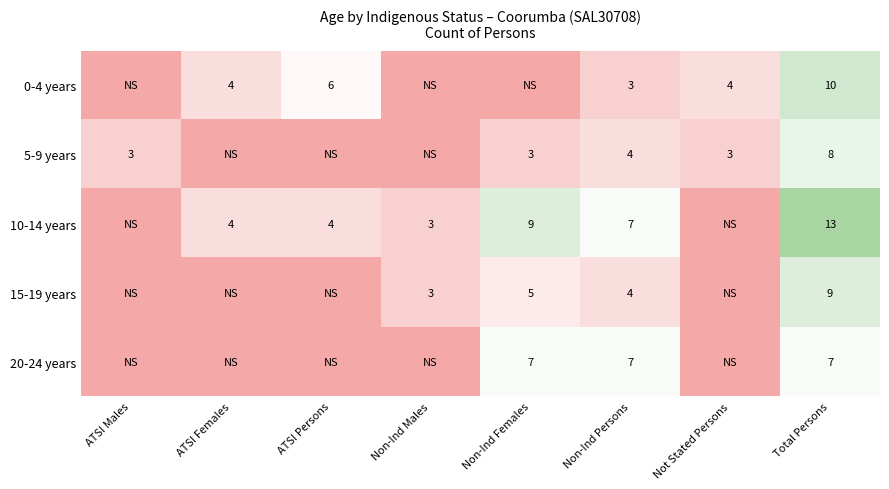

What is the sum of the 5-9 years values at Total Persons and Non-Ind Females?

11